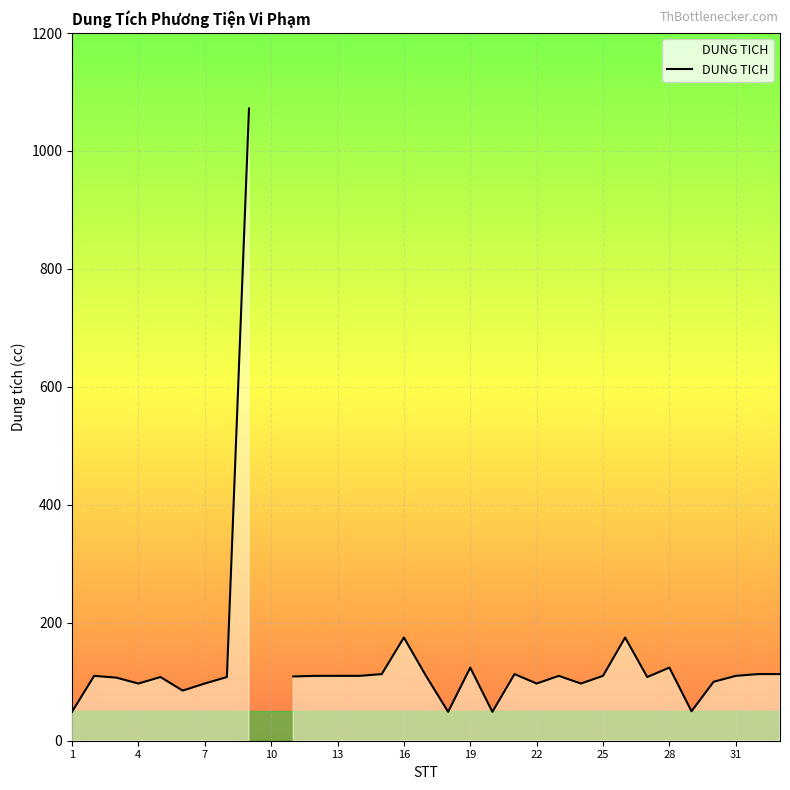

How many data points does each series have?

33